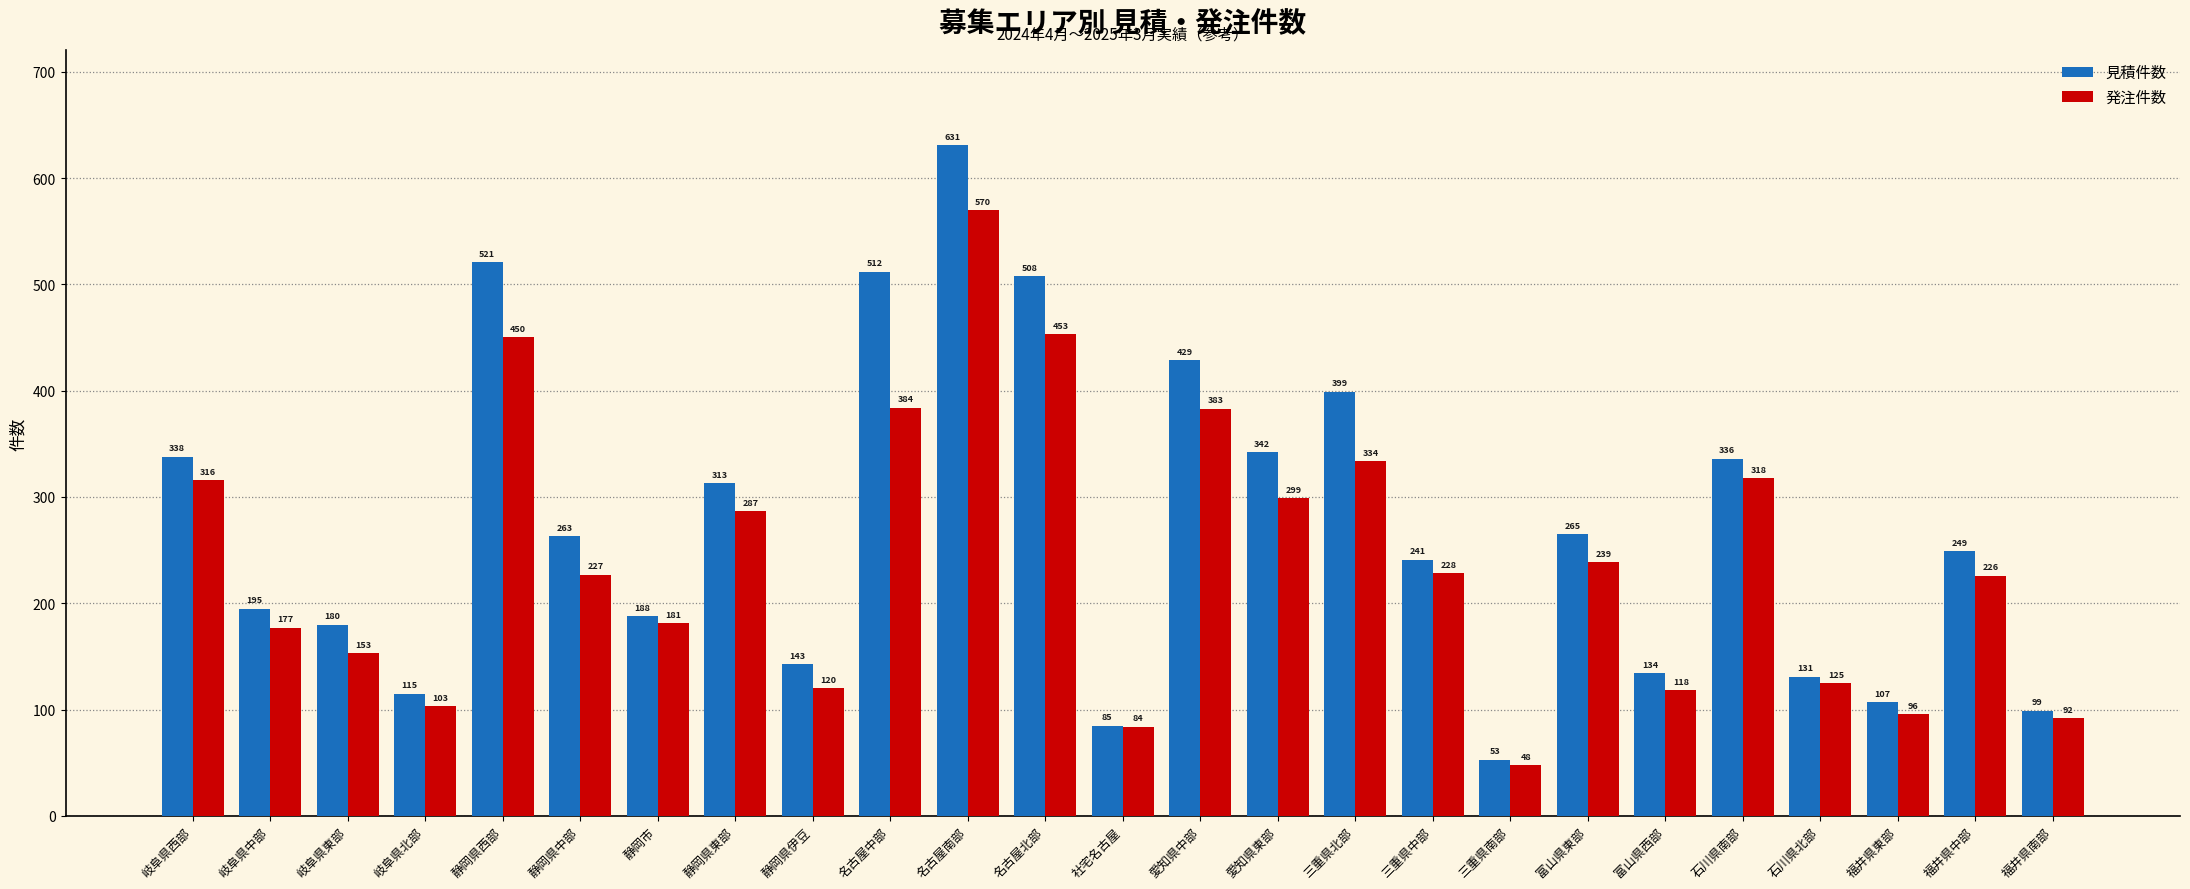

What is the sum of the 見積件数 values at 愛知県東部 and 岐阜県北部?

457